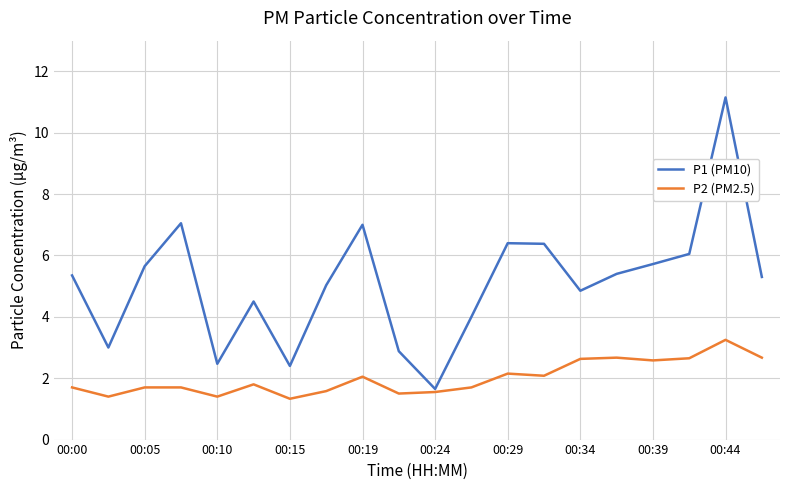

Rank the series by their maximum value, from lowest to highest.

P2 (PM2.5), P1 (PM10)